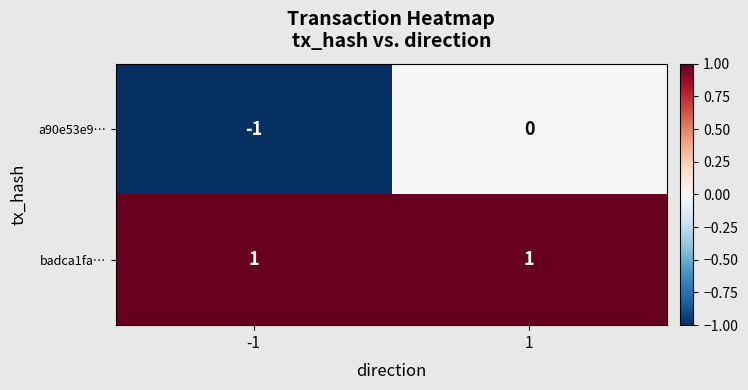

True or false: badca1fa… has a value of 1 at 1.

True